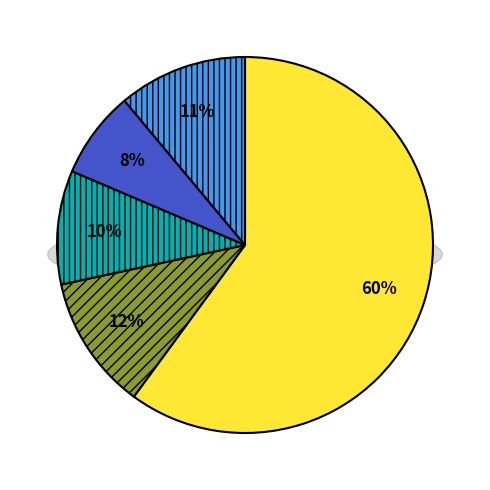

Is there a majority slice in this chart?

Yes